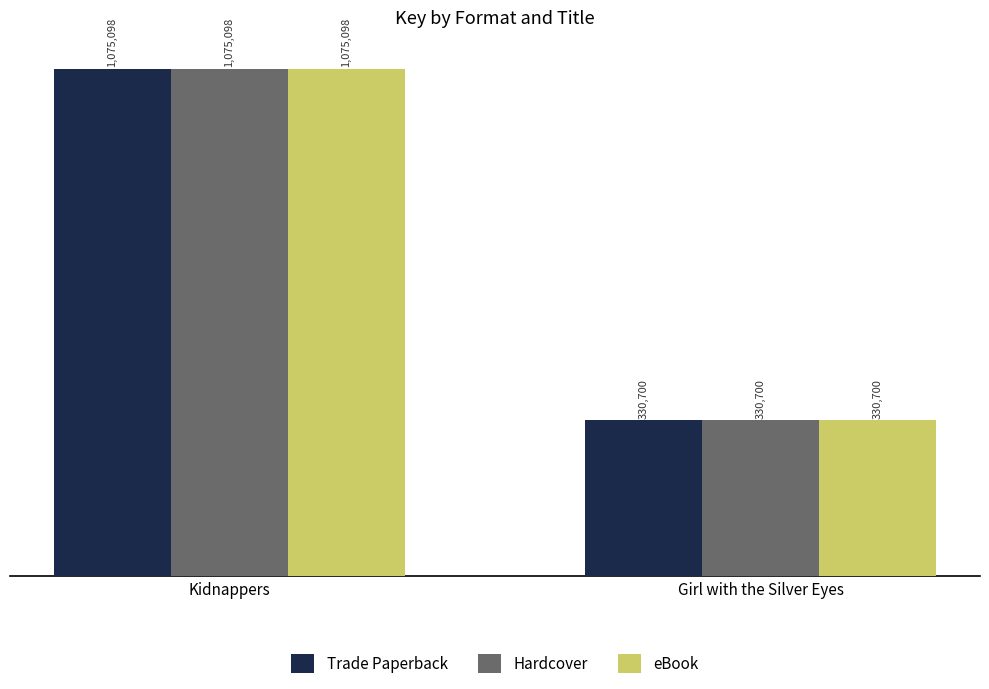

Rank the series at Kidnappers from lowest to highest value.

Trade Paperback, Hardcover, eBook